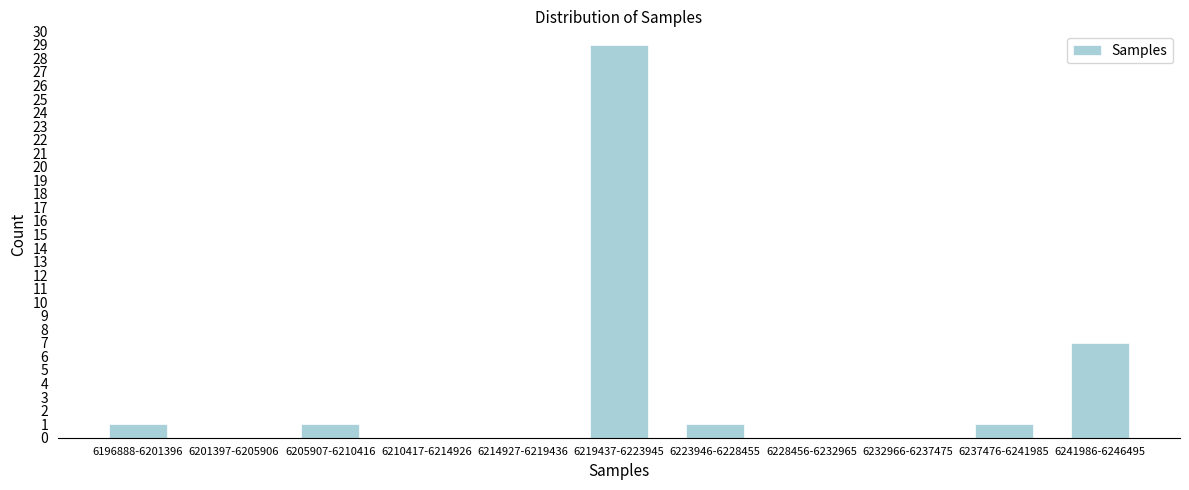

Reading left to right, extract all data points from this chart.

6196888-6201396=1	6201397-6205906=0	6205907-6210416=1	6210417-6214926=0	6214927-6219436=0	6219437-6223945=29	6223946-6228455=1	6228456-6232965=0	6232966-6237475=0	6237476-6241985=1	6241986-6246495=7